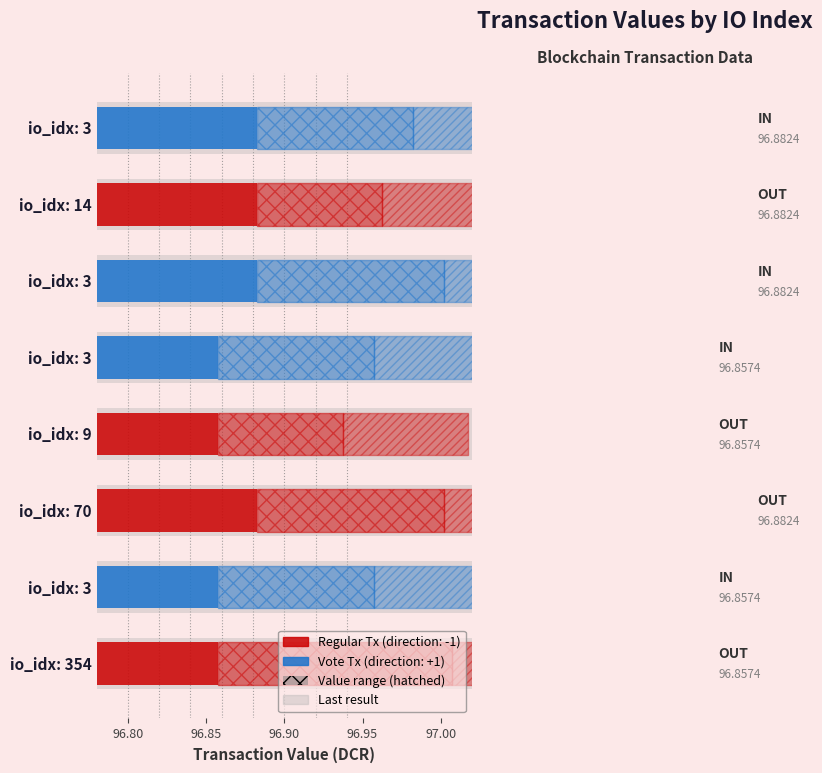

What is the average value?

96.9